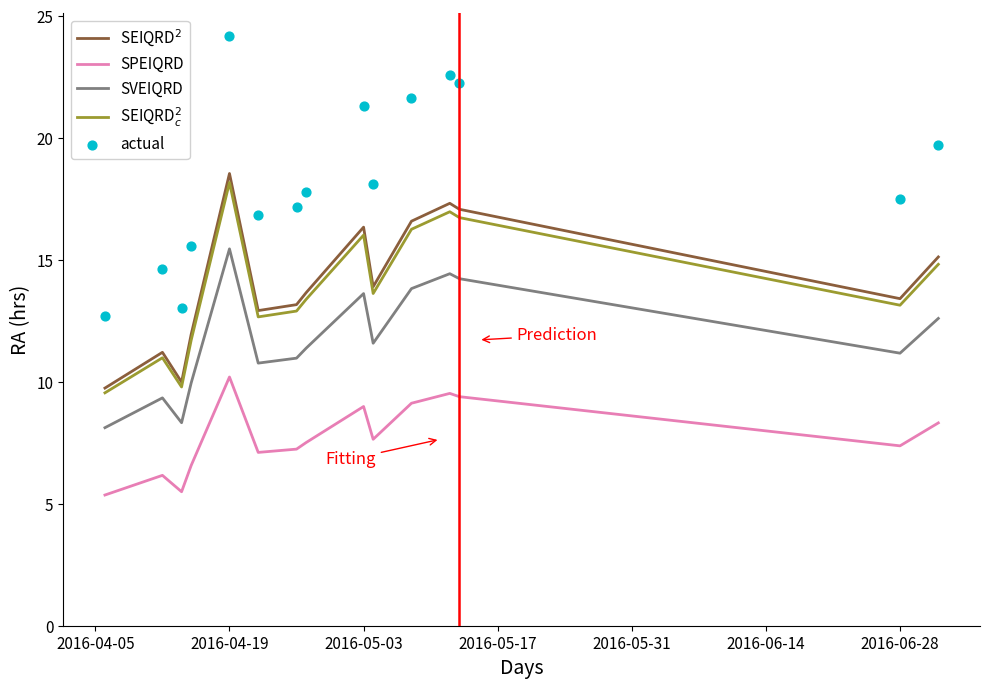

Which series has the largest total across all categories?

actual